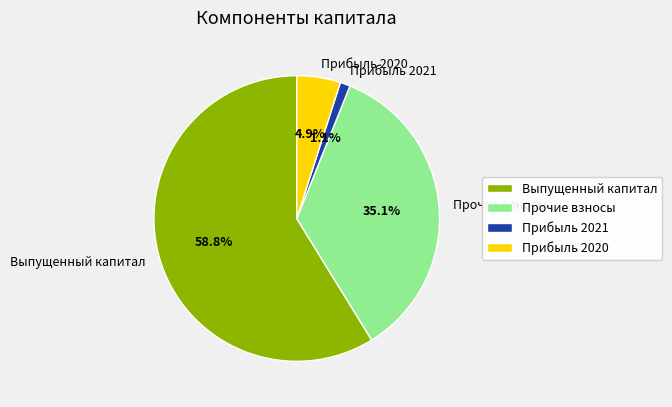

Rank the categories by value from lowest to highest.

Прибыль 2021, Прибыль 2020, Прочие взносы, Выпущенный капитал